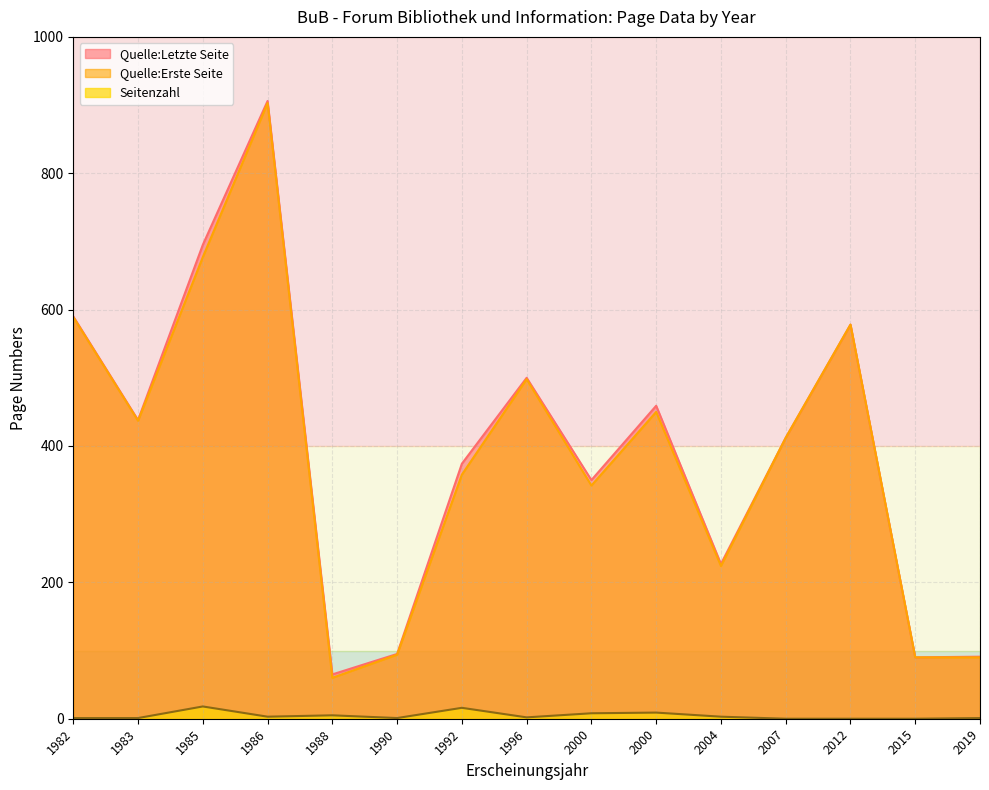

The Quelle:Letzte Seite series shows 143 at 2019. True or false?

False